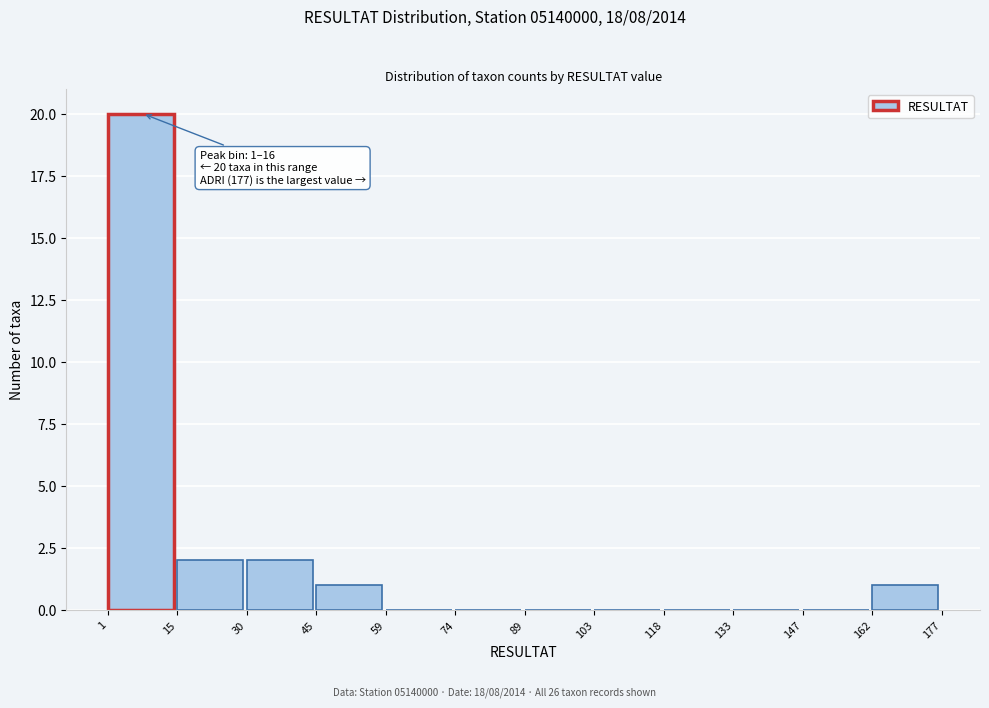

Which range on the x-axis has the tallest bar?

1 to 15